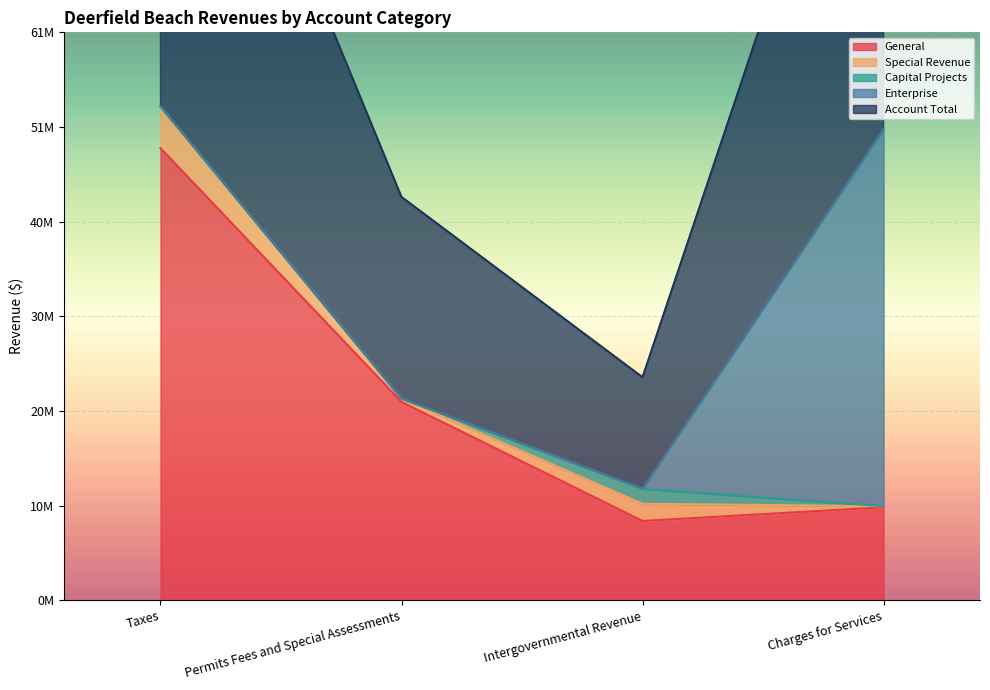

At which label does Account Total first exceed 50982690?

Taxes